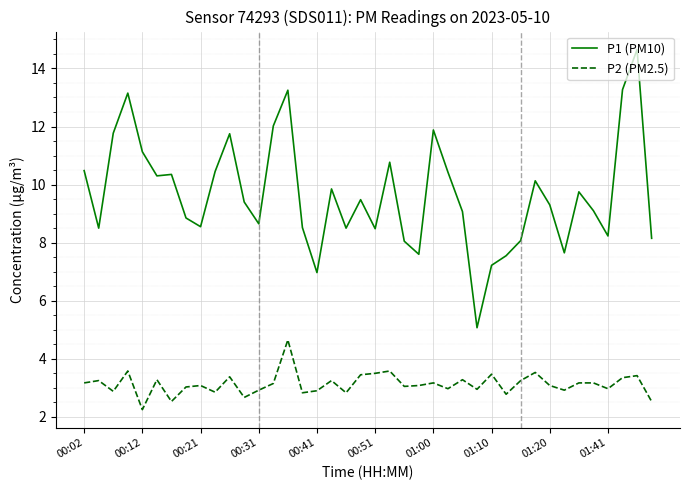

What is the greatest value displayed?

14.7